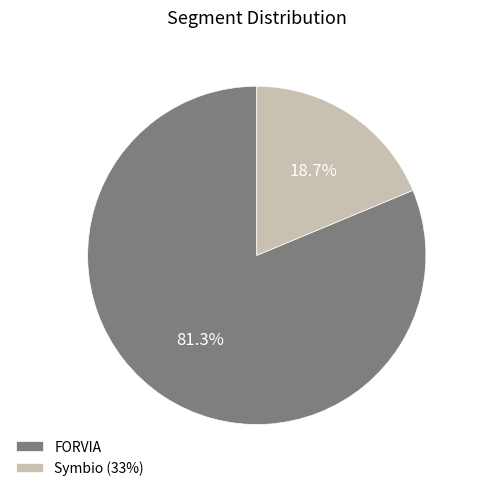

Between FORVIA and Symbio (33%), which is larger?

FORVIA